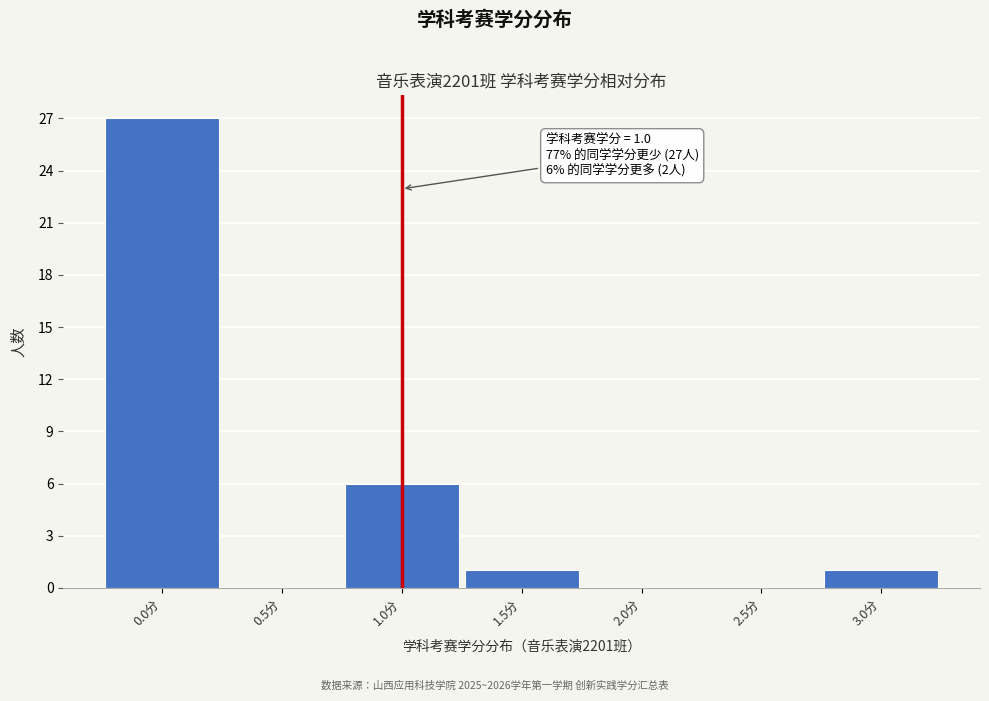

Over which range of the x-axis is the bar tallest?

-0.25 to 0.25